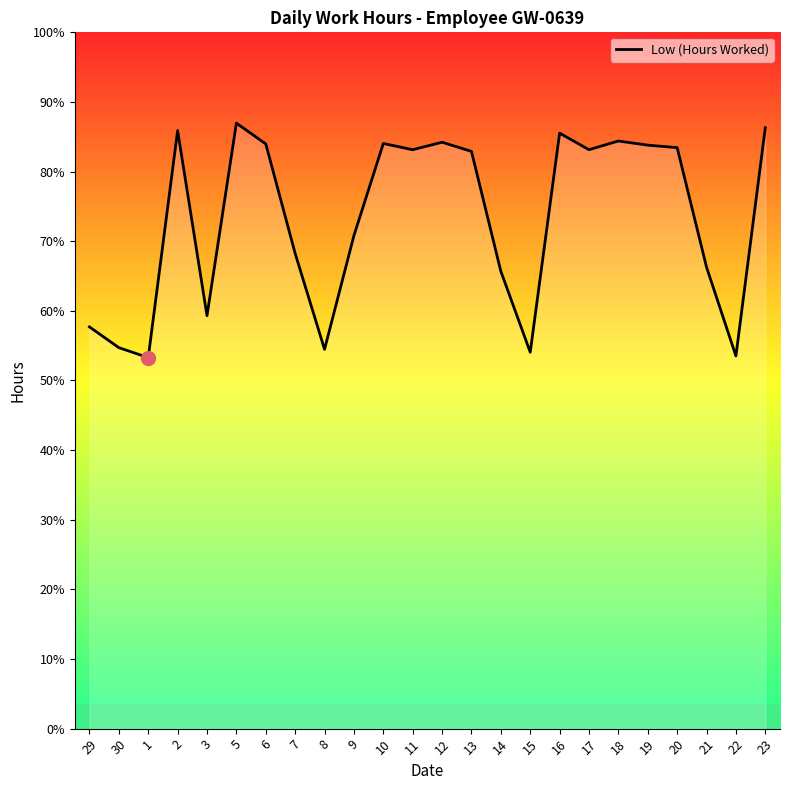

Is this an area chart (filled region under the line)?

Yes